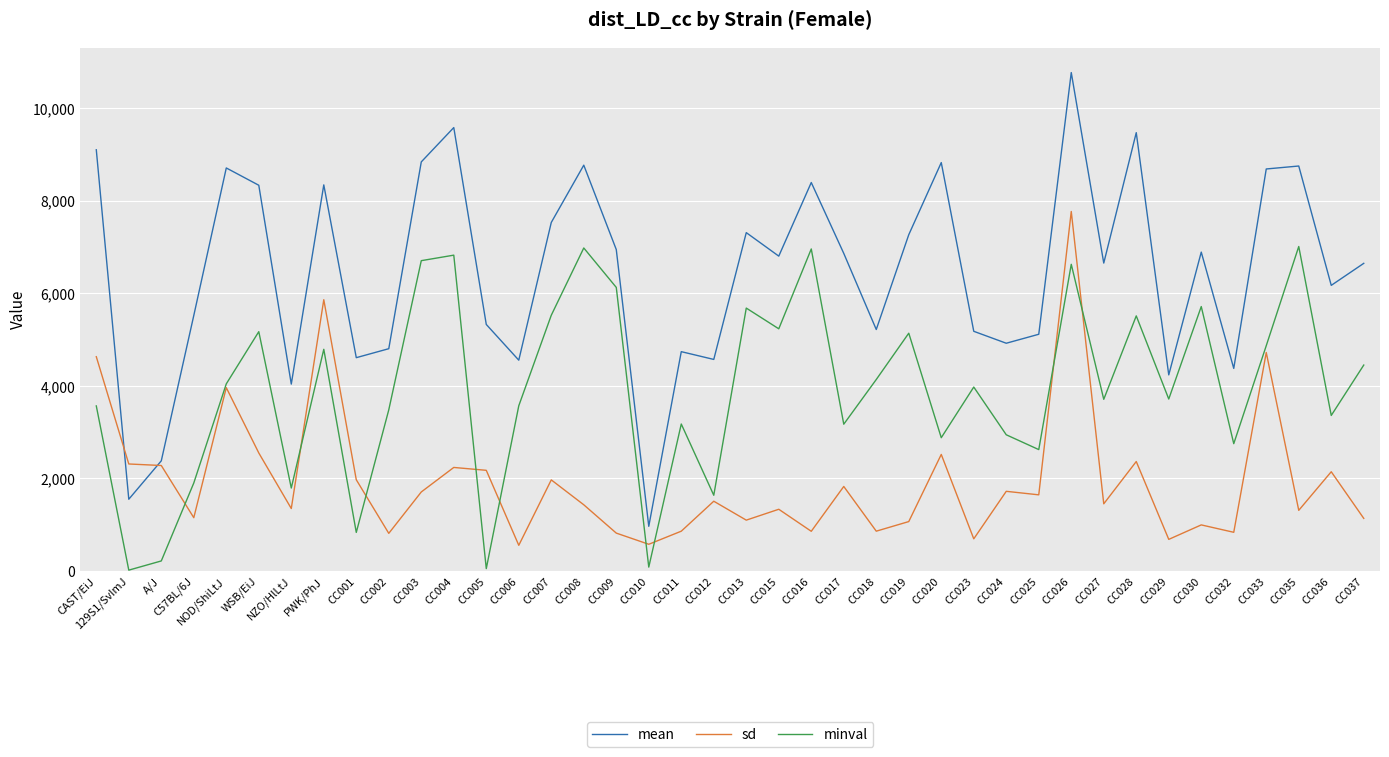

True or false: mean has a value of 8769.0 at CC008.

True